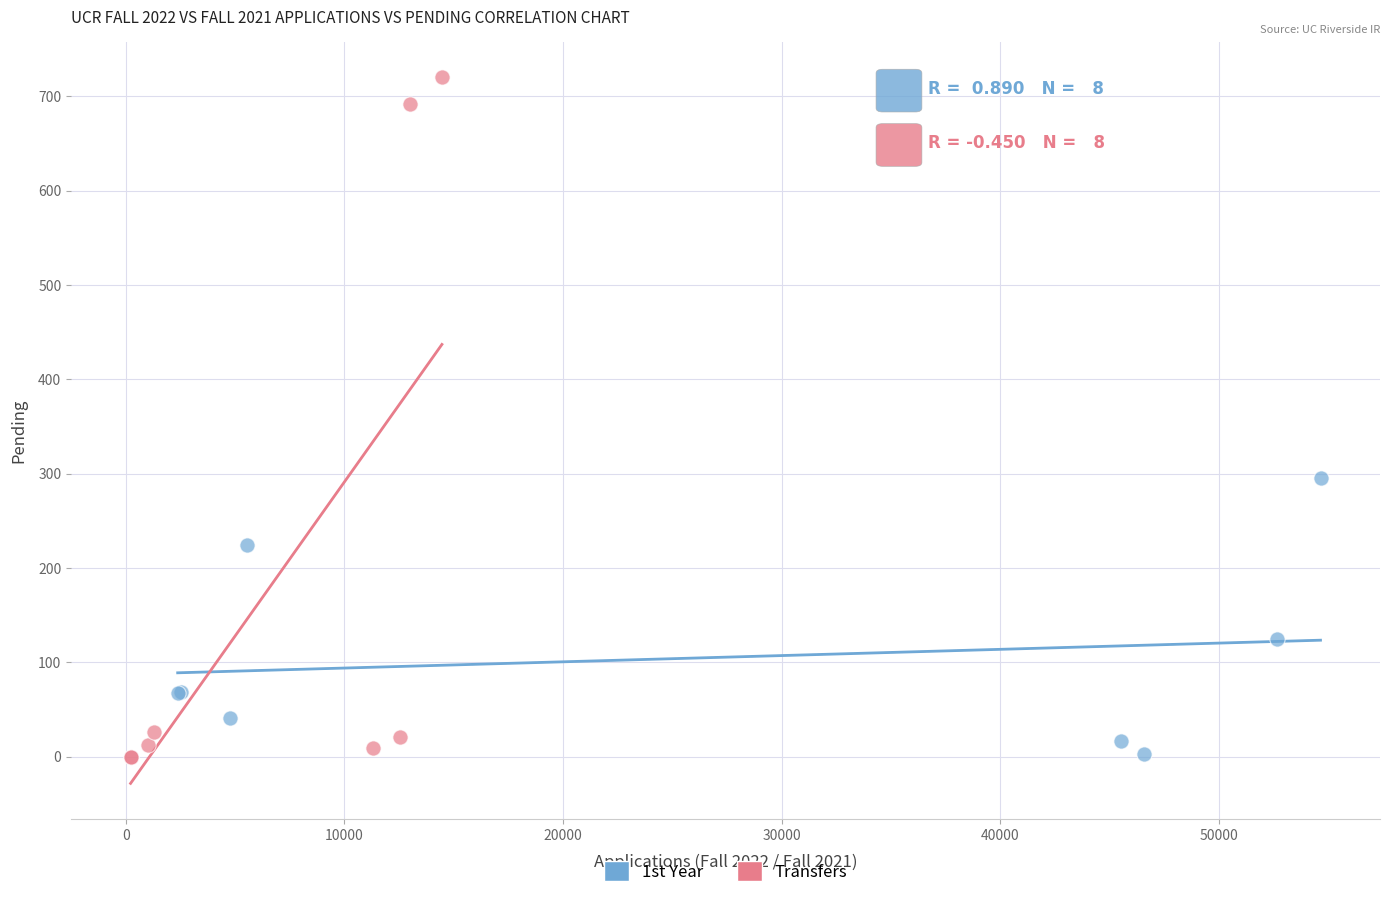

Which series reaches the maximum Y coordinate?

Transfers